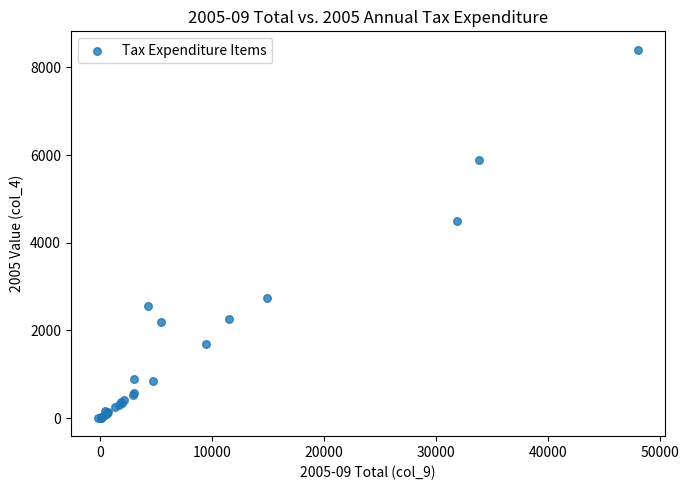

What Y value in the scatter plot is closest to 4205?

4500